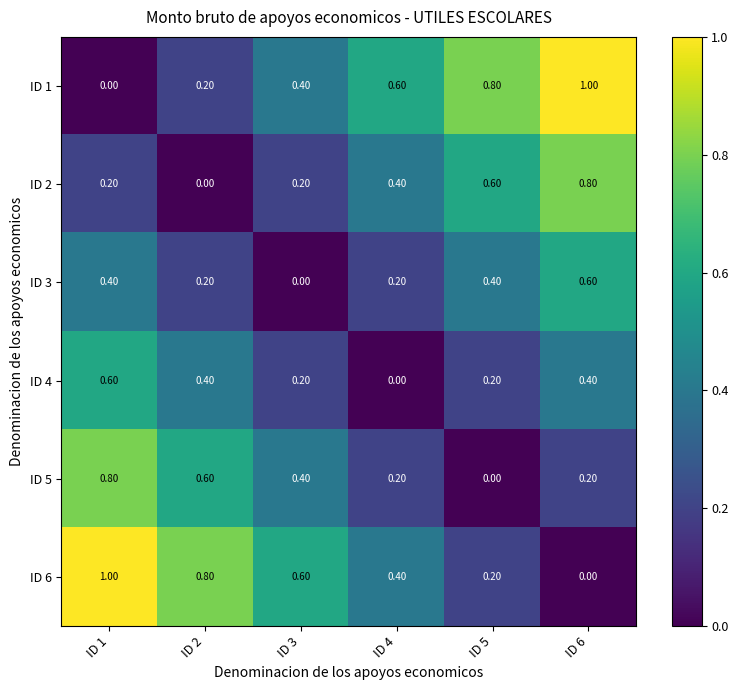

Rank the categories by ID 1 value from highest to lowest.

ID 6, ID 5, ID 4, ID 3, ID 2, ID 1